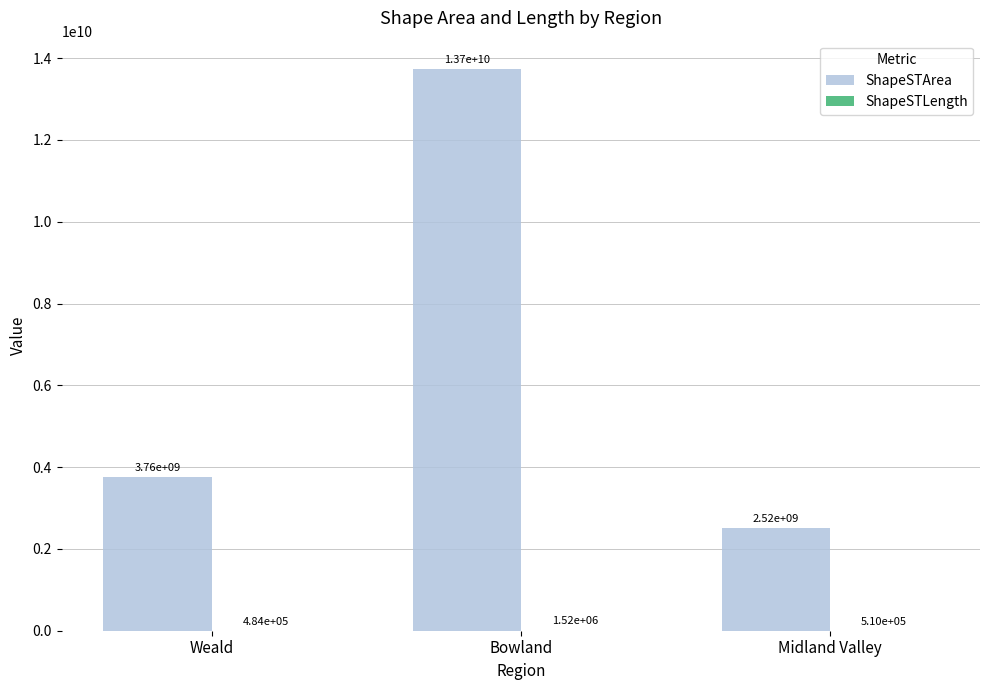

Where is ShapeSTArea nearest to the value 8128681575?

Weald